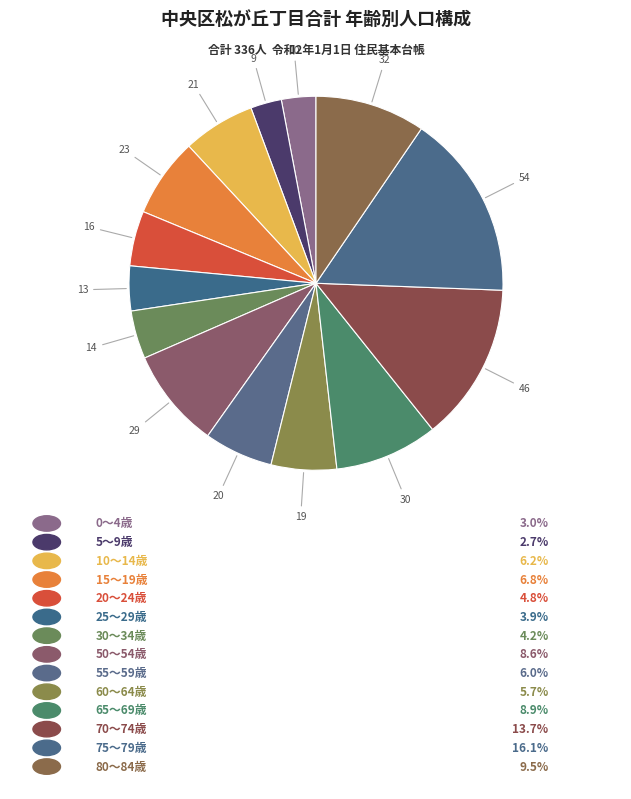

Is there any slice that represents more than half of the pie?

No